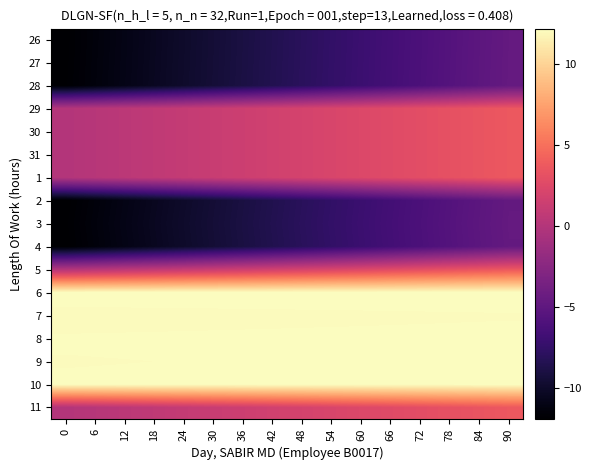

Rank the series at 90 from lowest to highest value.

2, 4, 26, 27, 3, 28, 29, 30, 31, 1, 5, 11, 7, 9, 8, 10, 6